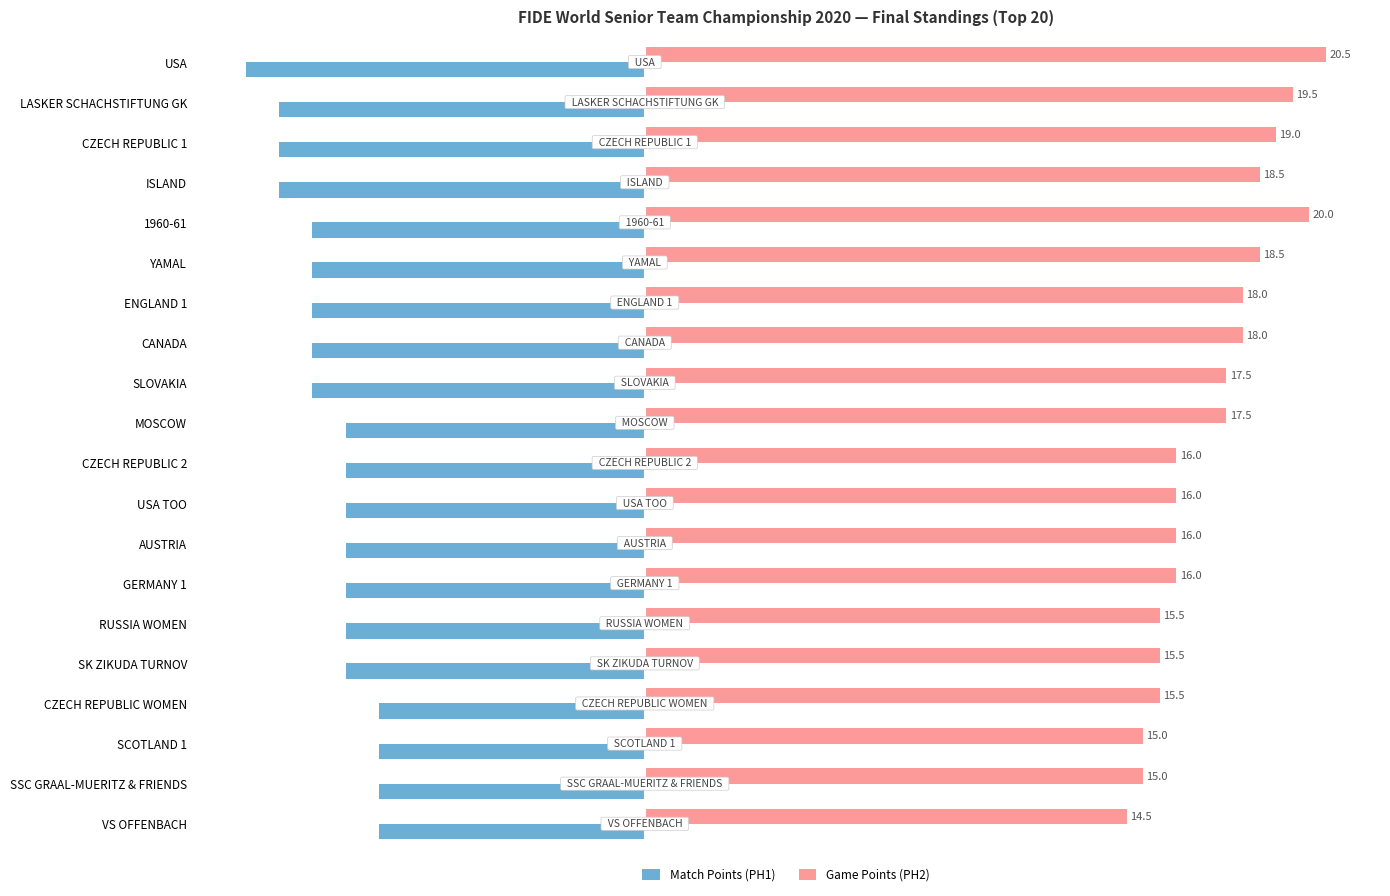

What value does the Game Points (PH2) series have at ISLAND?

18.5